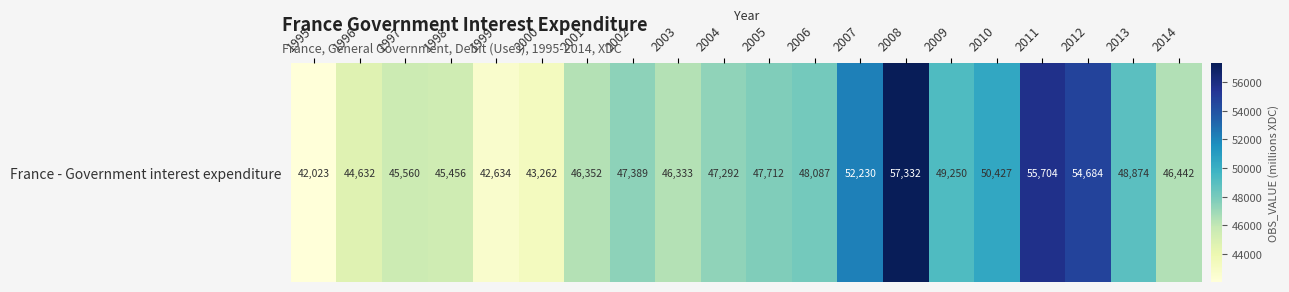

What is the difference between the values at 2006 and 1995?

6064